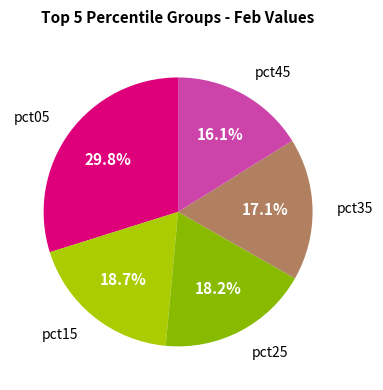

Is there a majority slice in this chart?

No